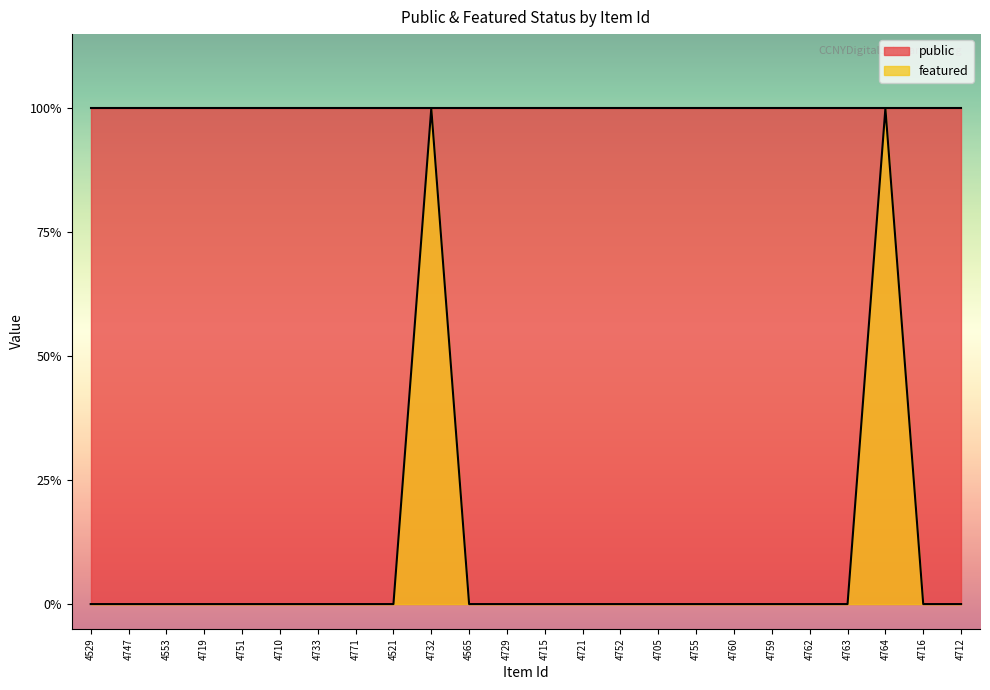

What is the difference between the second highest and second lowest values?

1